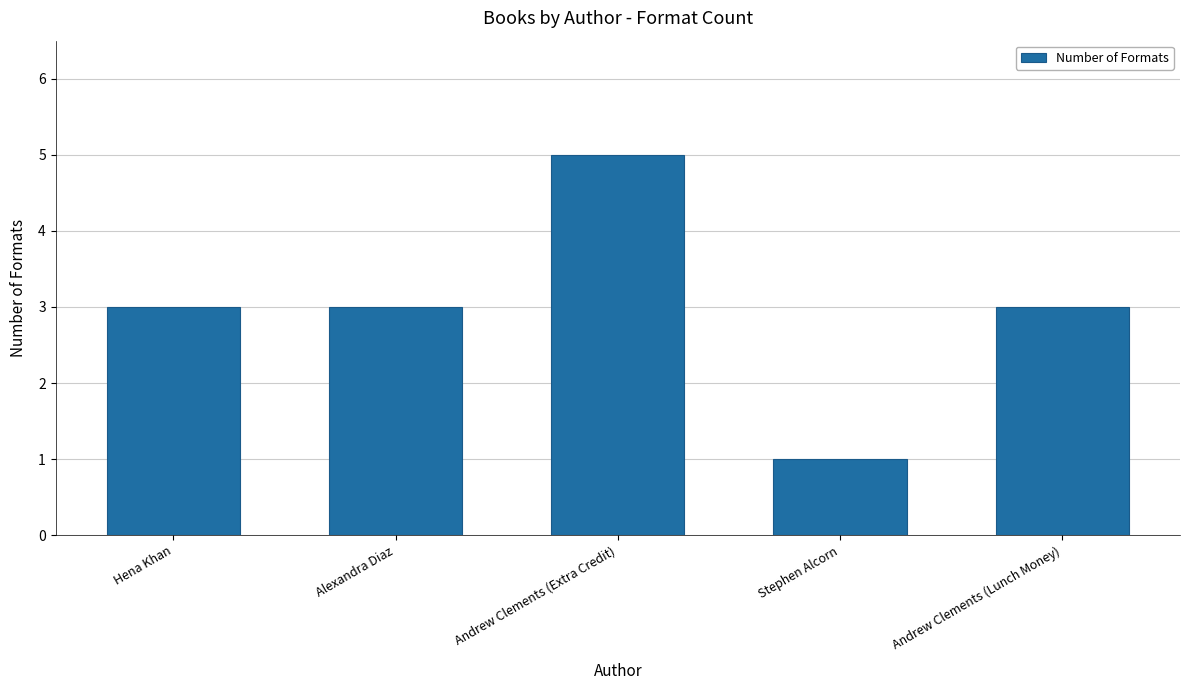

The chart shows a value of 3 at Alexandra Diaz. True or false?

True